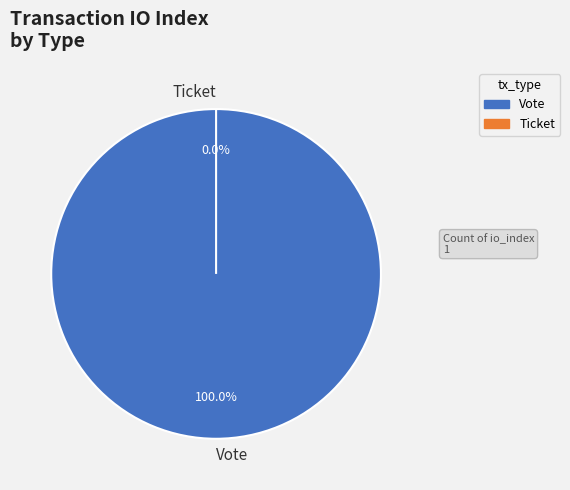

Does Ticket represent more than half of the total?

No